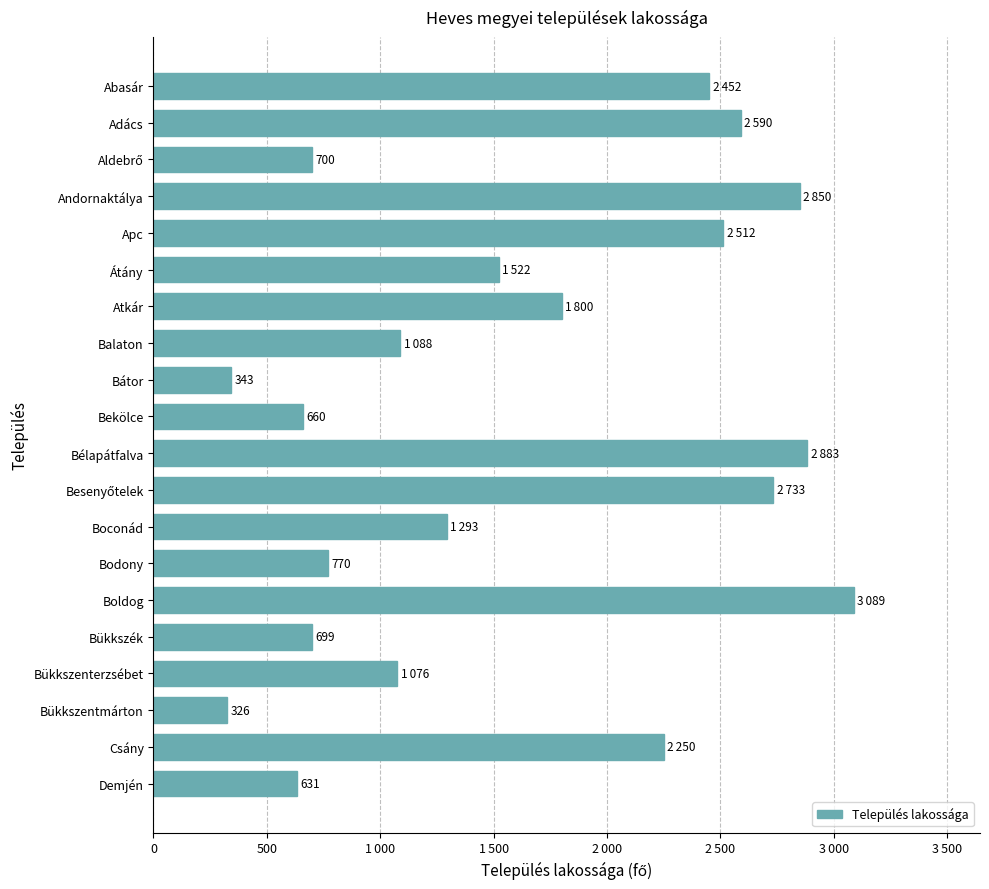

Where is the data nearest to the value 1707?

Atkár